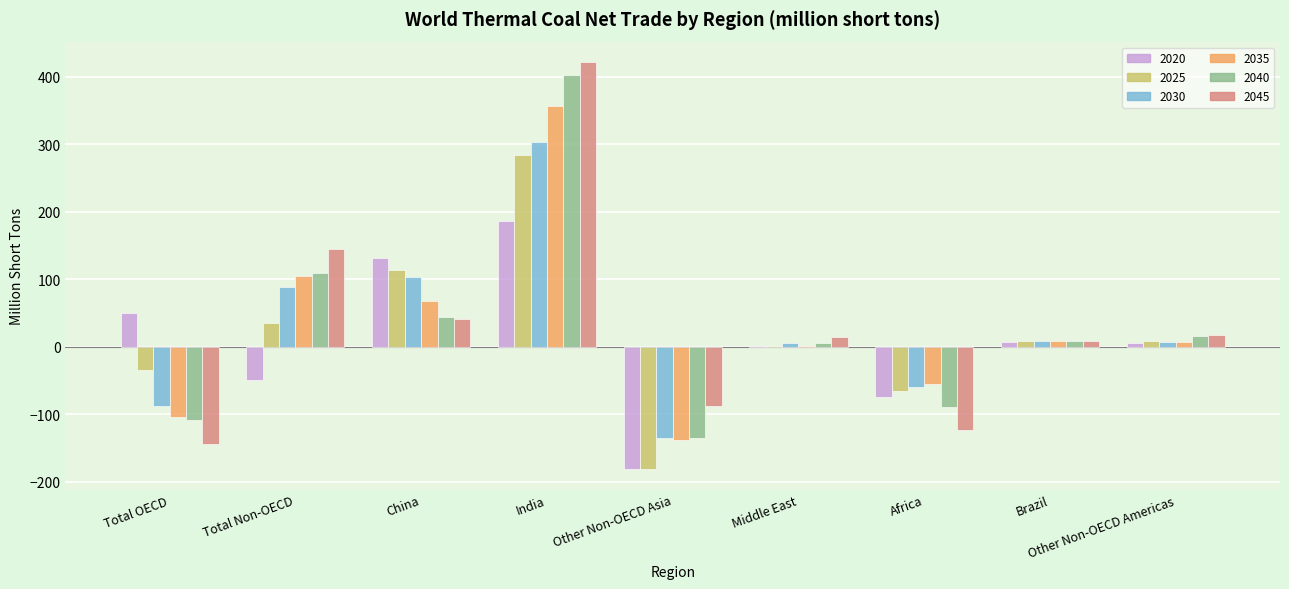

What is the sum of all 2045 values?

292.0